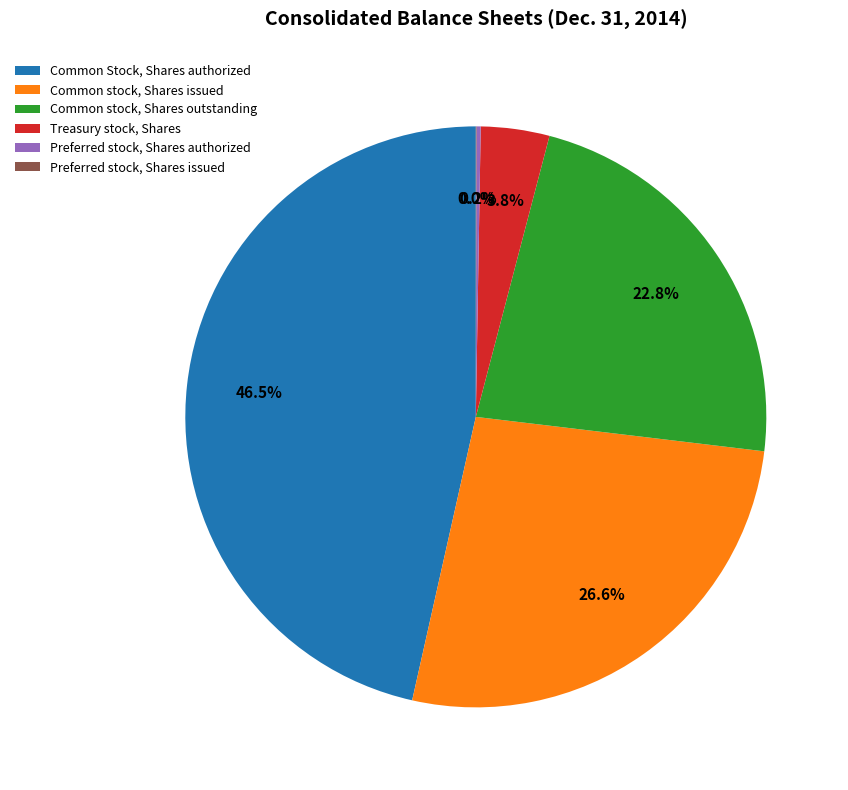

Which slice is the largest?

Common Stock, Shares authorized